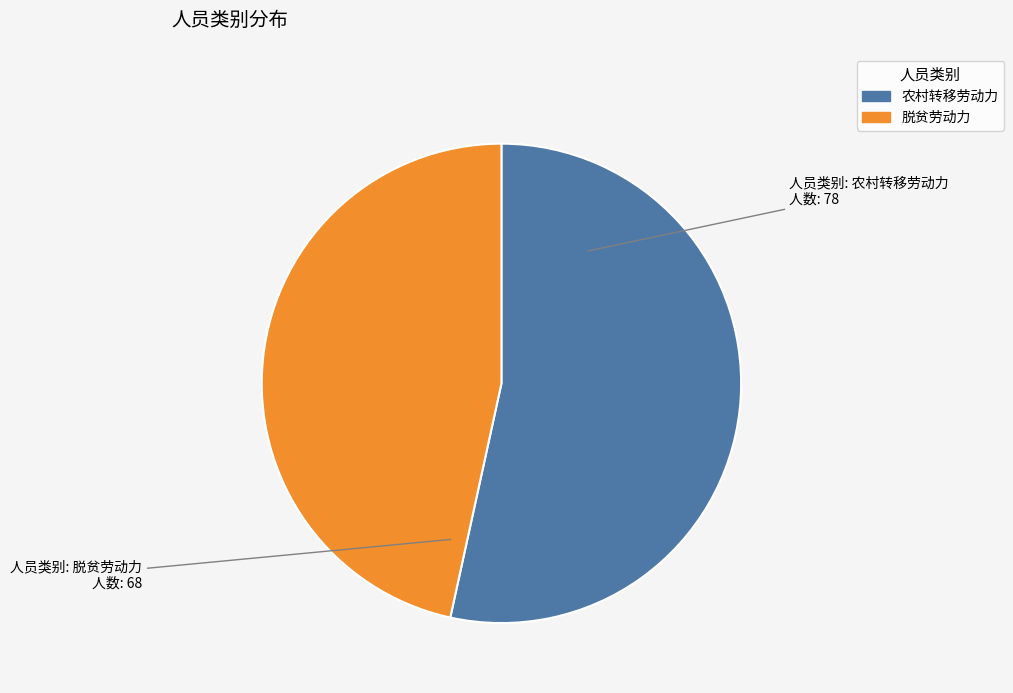

The 脱贫劳动力 slice represents 47% of the pie. True or false?

True